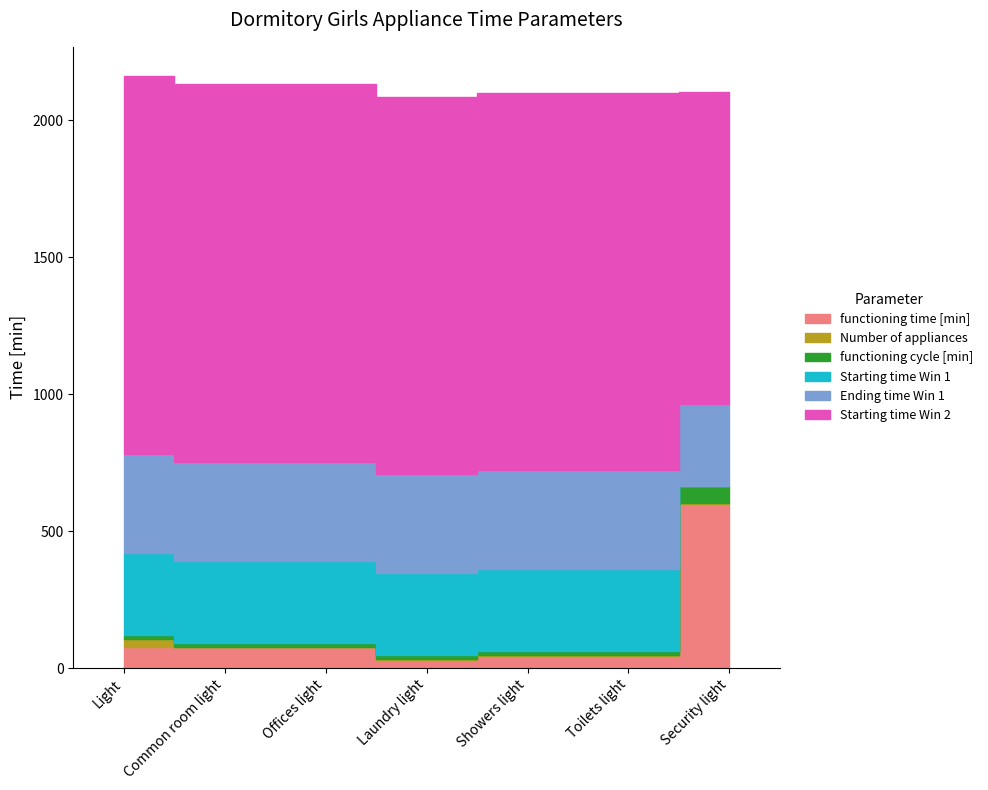

Reading left to right, transcribe all the data shown in this chart.

functioning time [min]: 75	75	75	30	45	45	600
Number of appliances: 31	2	2	2	2	2	4
functioning cycle [min]: 15	15	15	15	15	15	60
Starting time Win 1: 300	300	300	300	300	300	1
Ending time Win 1: 360	360	360	360	360	360	300
Starting time Win 2: 1380	1380	1380	1380	1380	1380	1140